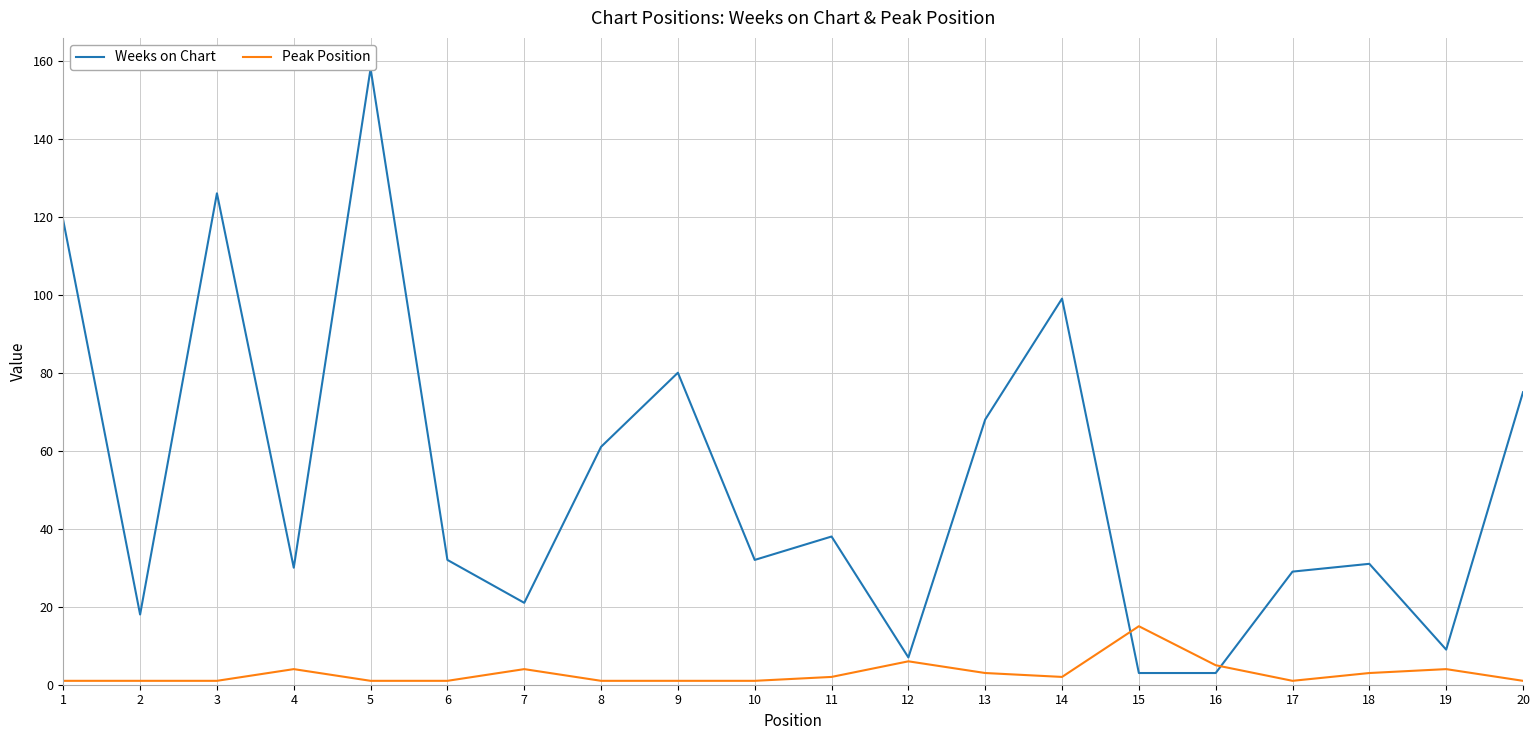

What is the difference between the maximum and minimum values in the Peak Position series?

14